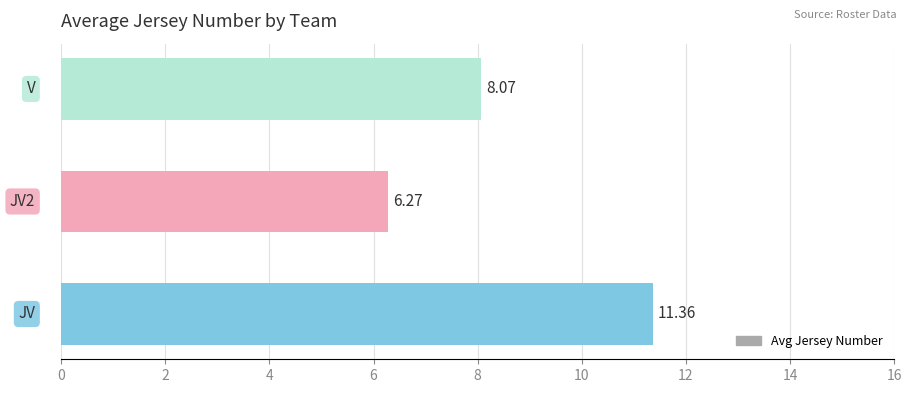

What is the difference between the maximum and minimum values?

5.1